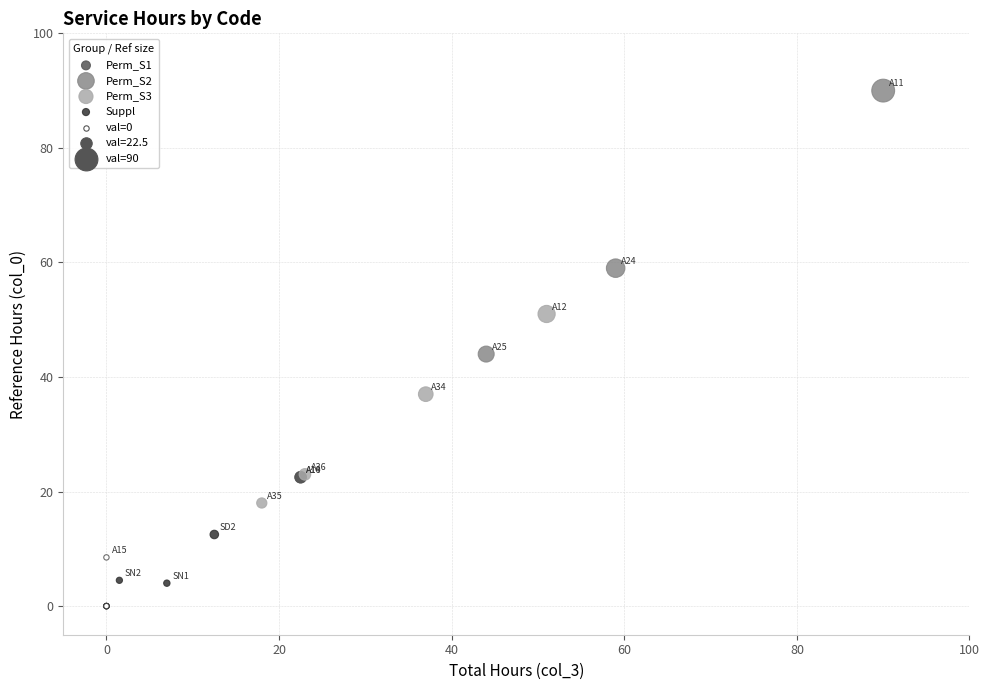

Which series reaches the maximum Y coordinate?

Perm_S2